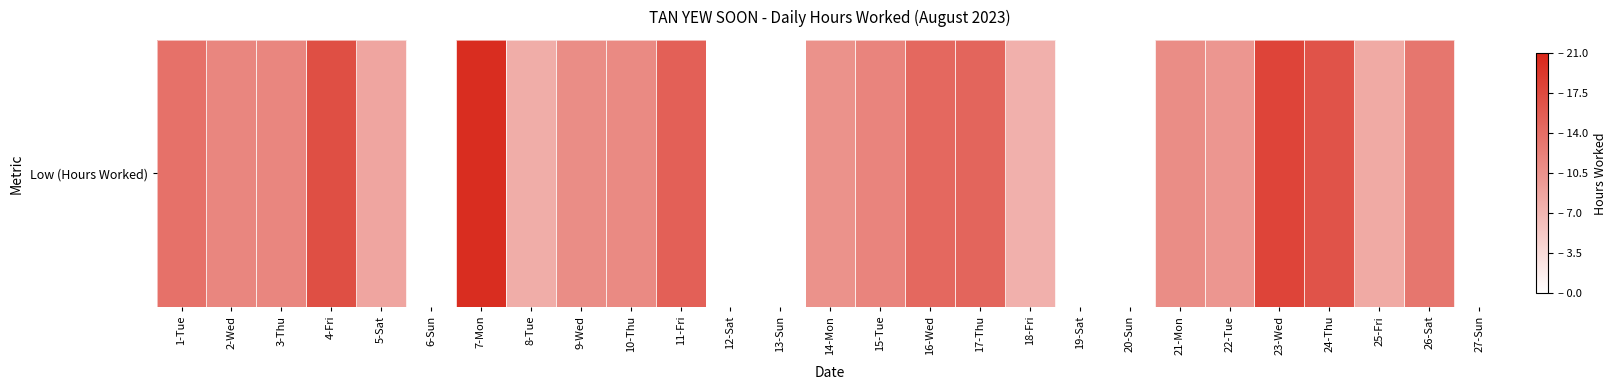

How many data points are above 11?

15